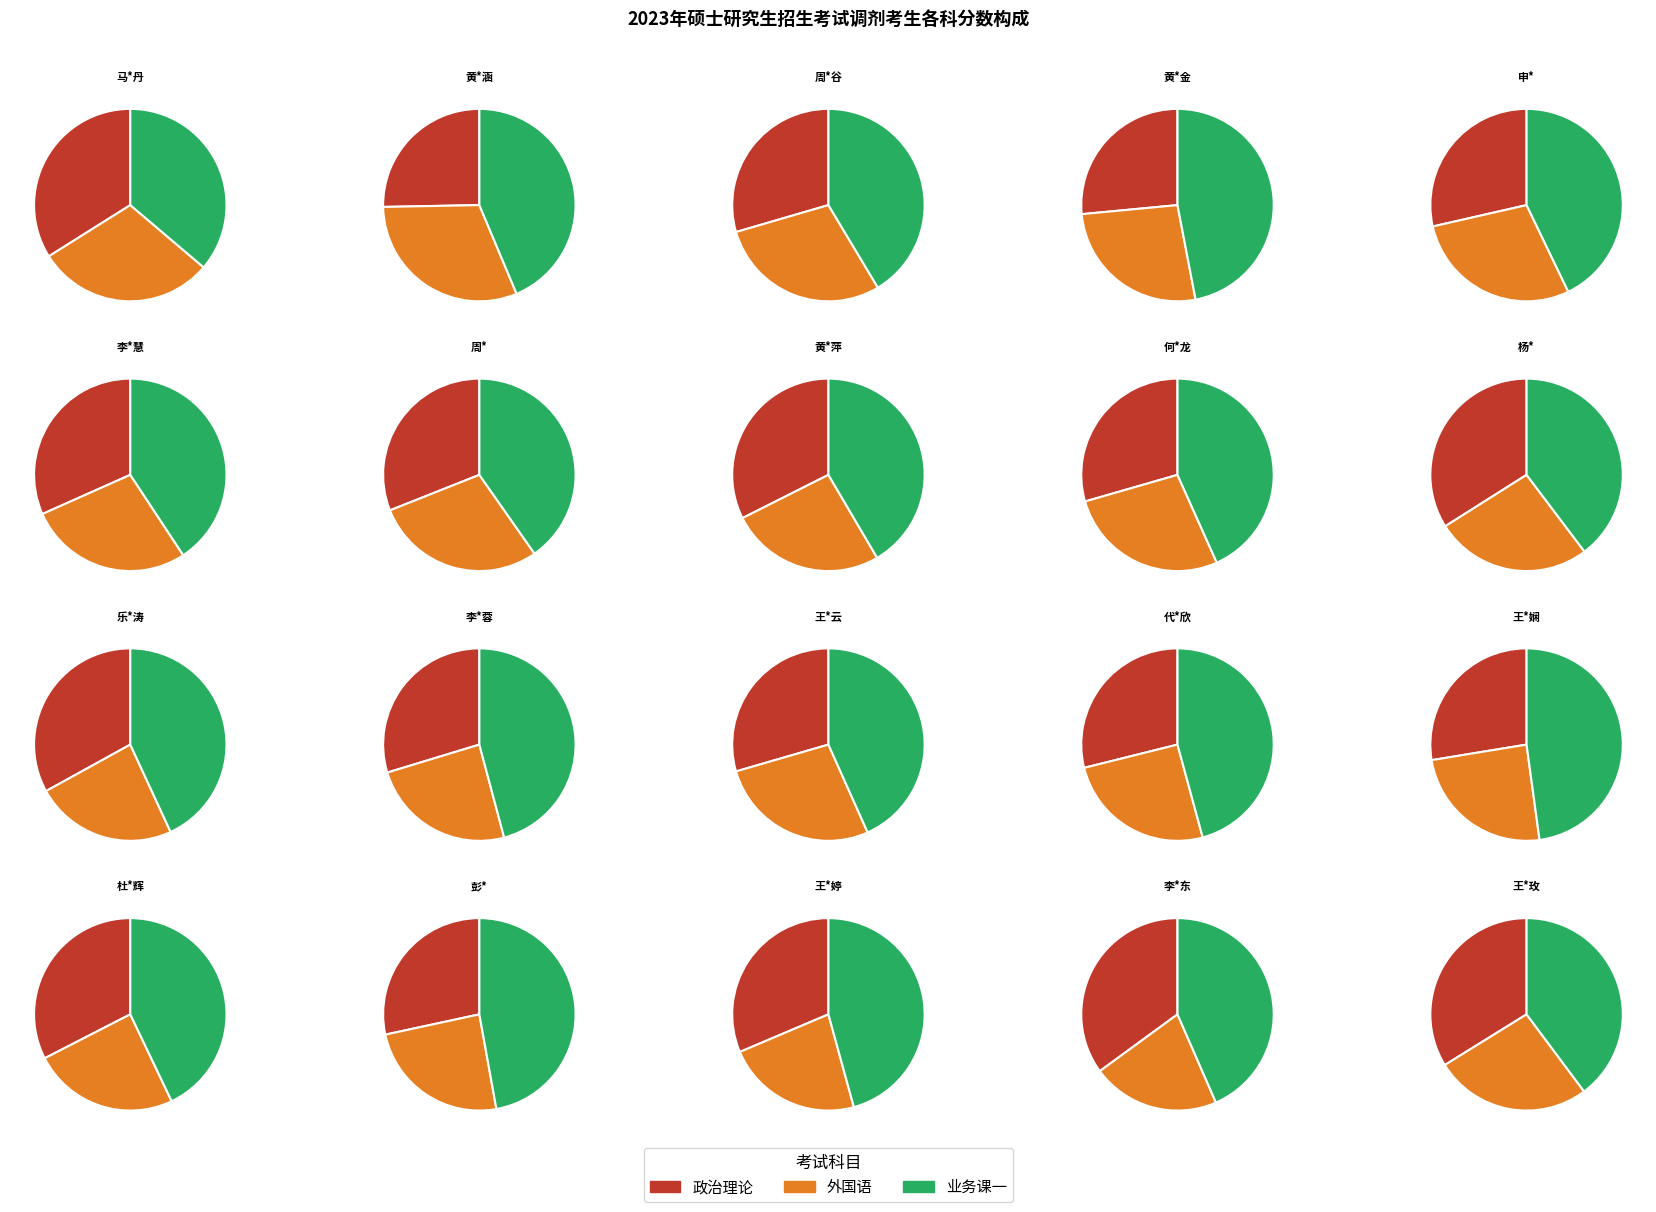

Is there a majority slice in this chart?

No